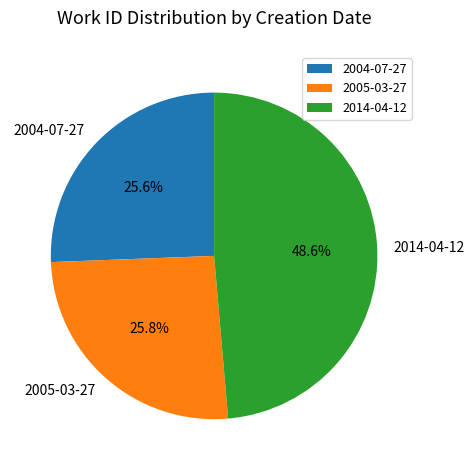

What is the ratio of the value at 2005-03-27 to the value at 2014-04-12?

0.5